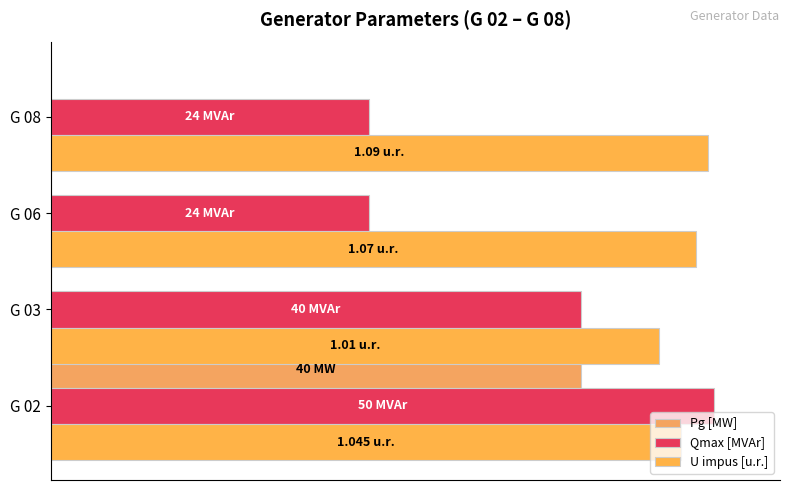

How many series are shown in this chart?

3